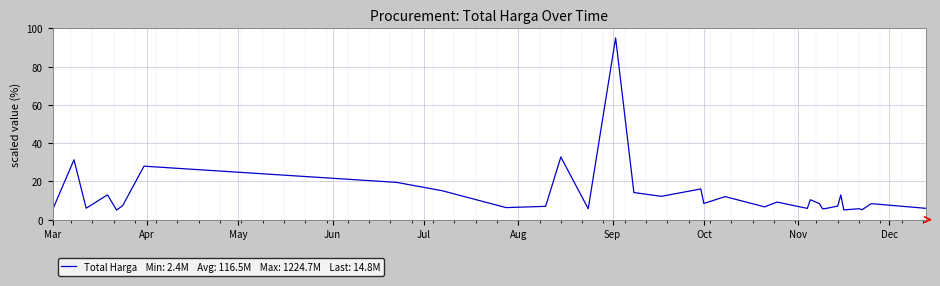

What is the minimum value shown in the chart?

5.0